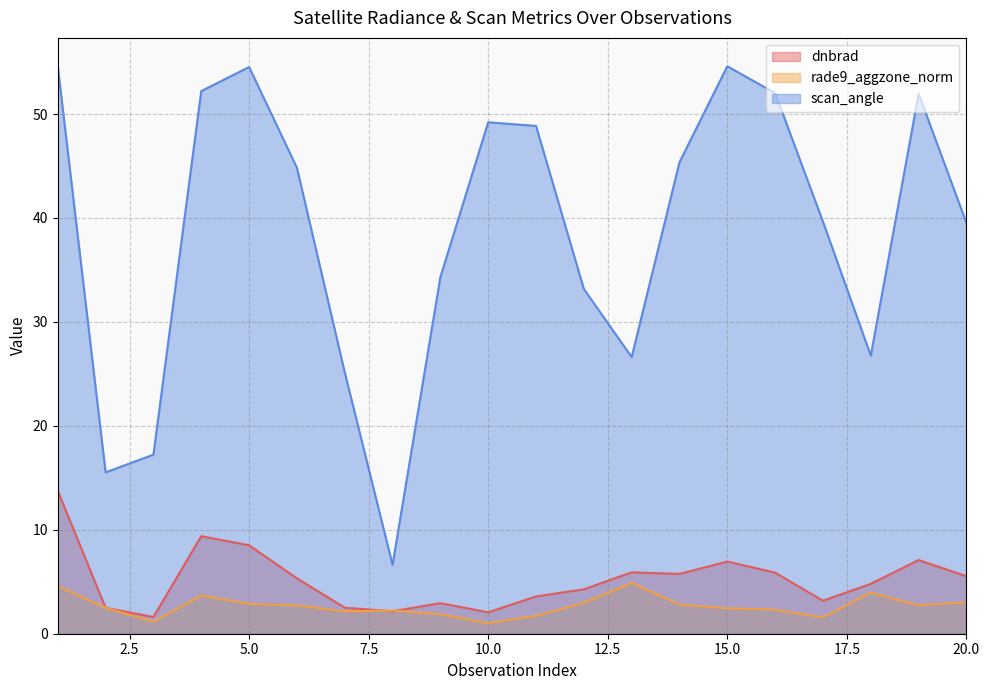

Reading left to right, extract all data points from this chart.

dnbrad: 13.7	2.5	1.6	9.4	8.5	5.3	2.5	2.2	2.9	2.1	3.6	4.3	5.9	5.8	6.9	5.9	3.2	4.8	7.1	5.5
rade9_aggzone_norm: 4.6	2.5	1.2	3.7	2.9	2.7	2.1	2.2	1.9	1.0	1.7	3.0	4.9	2.8	2.5	2.3	1.6	4.0	2.7	3.0
scan_angle: 54.6	15.5	17.2	52.2	54.5	44.8	25.2	6.6	34.3	49.2	48.9	33.2	26.6	45.4	54.6	52.0	39.6	26.8	51.9	39.5